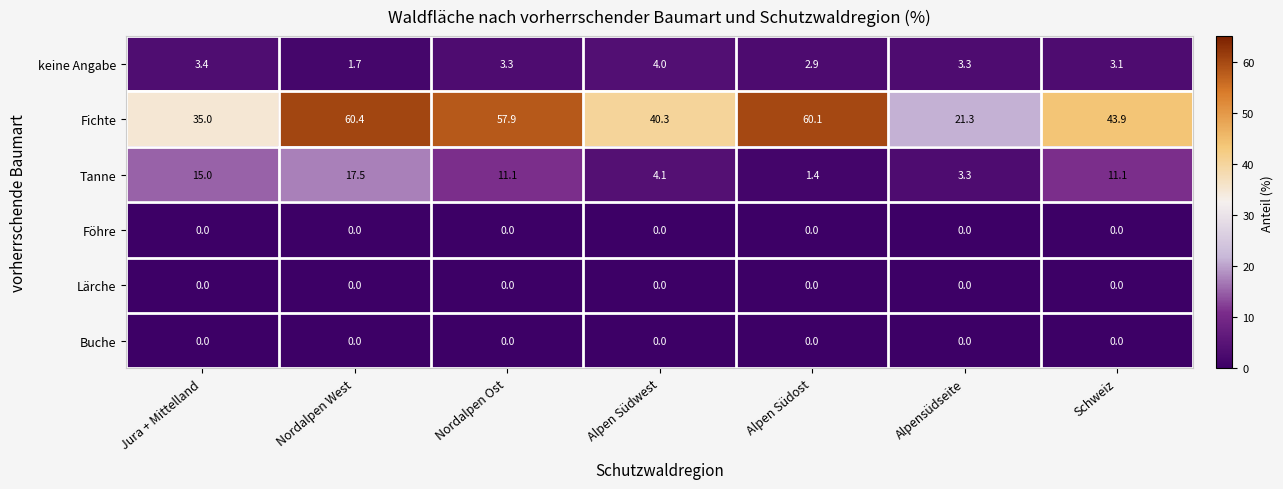

The Fichte series shows 40.3 at Alpen Südwest. True or false?

True